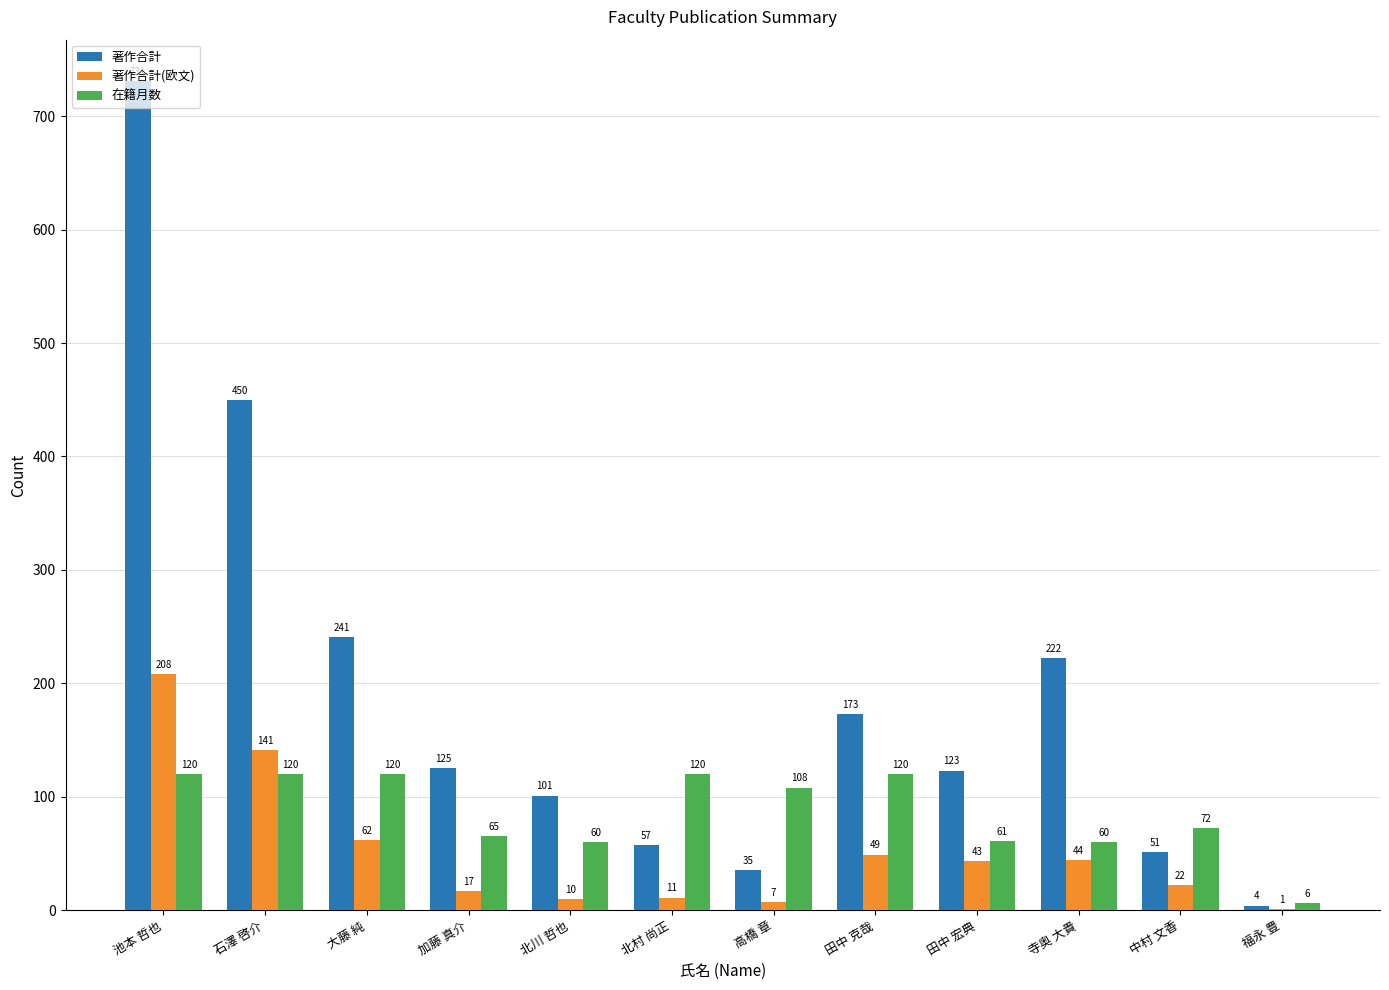

What is the sum of the 在籍月数 values at 中村 文香 and 石澤 啓介?

192